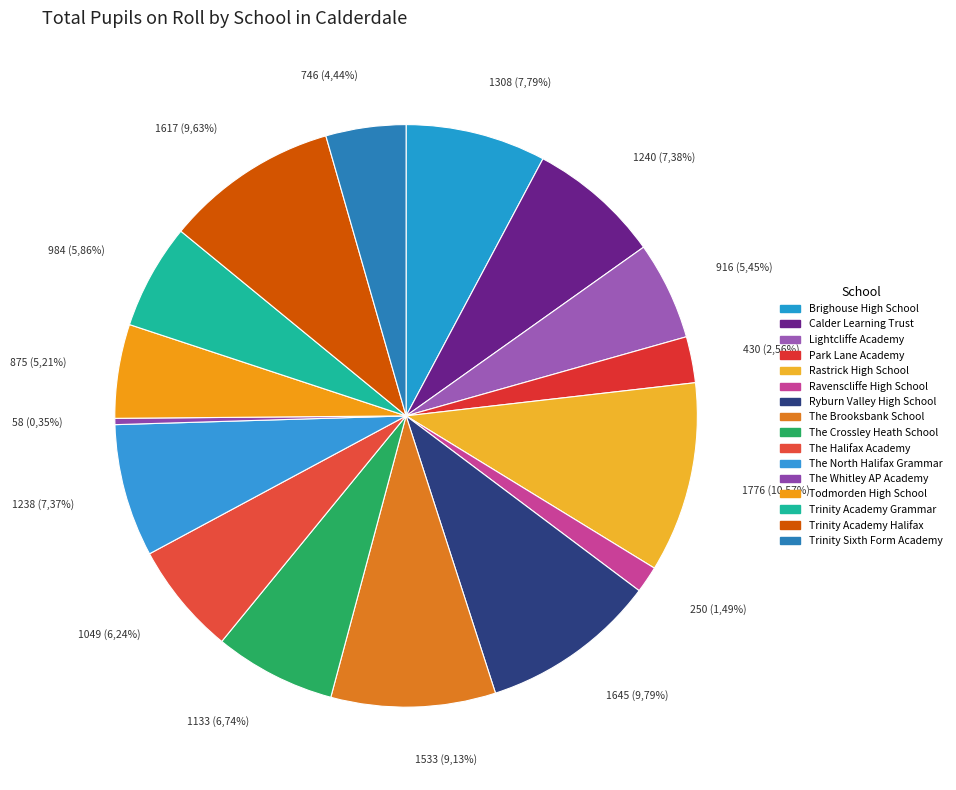

What percentage is the Rastrick High School slice, to the nearest percent?

11%